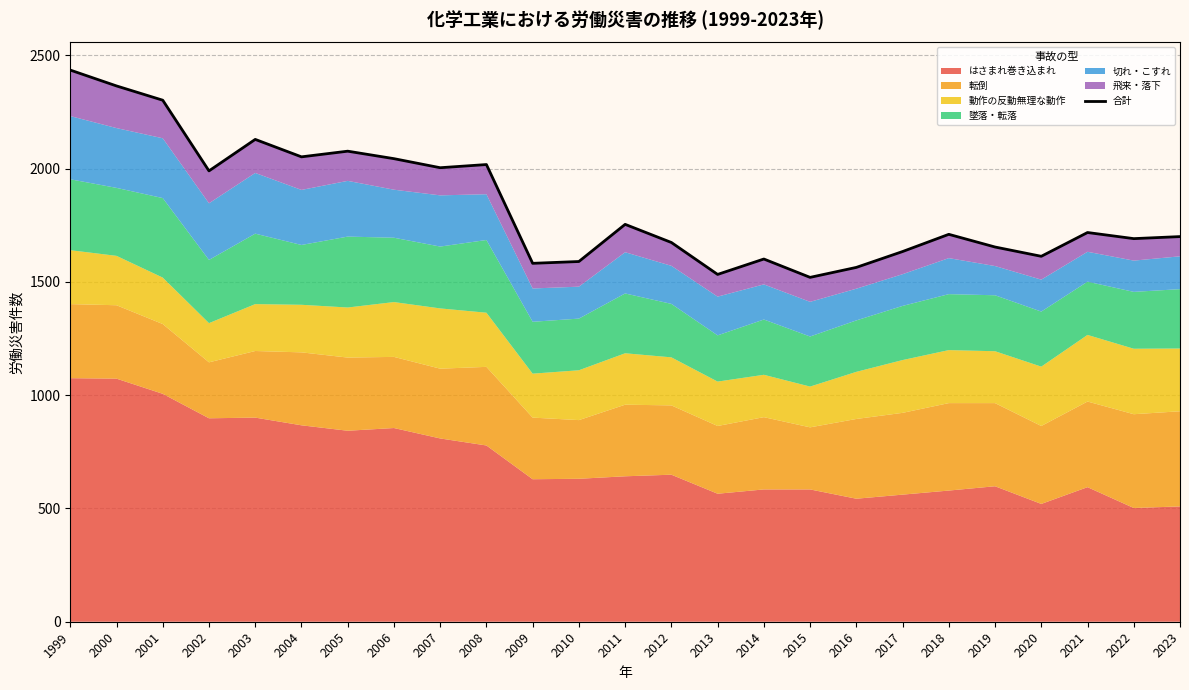

What is the greatest value displayed?

2435